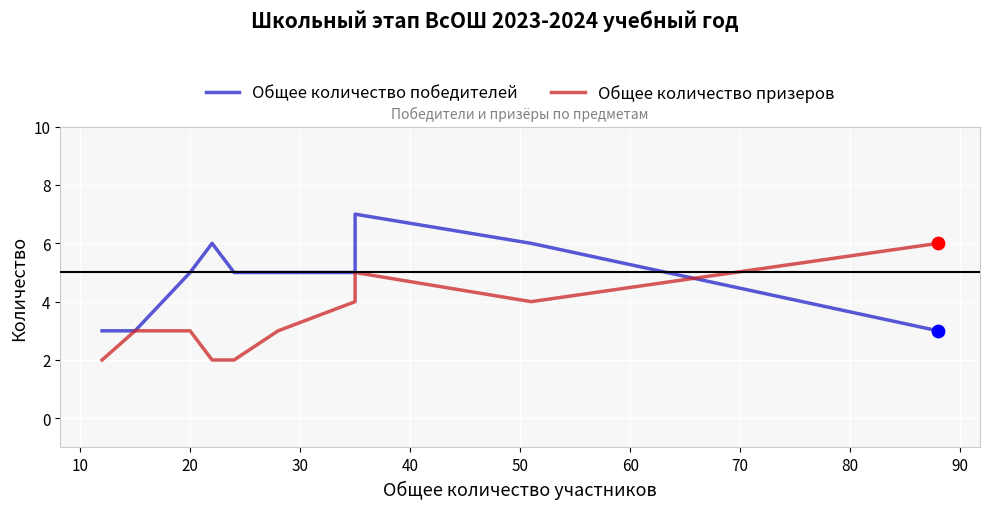

At how many categories does at least one series exceed 5?

5